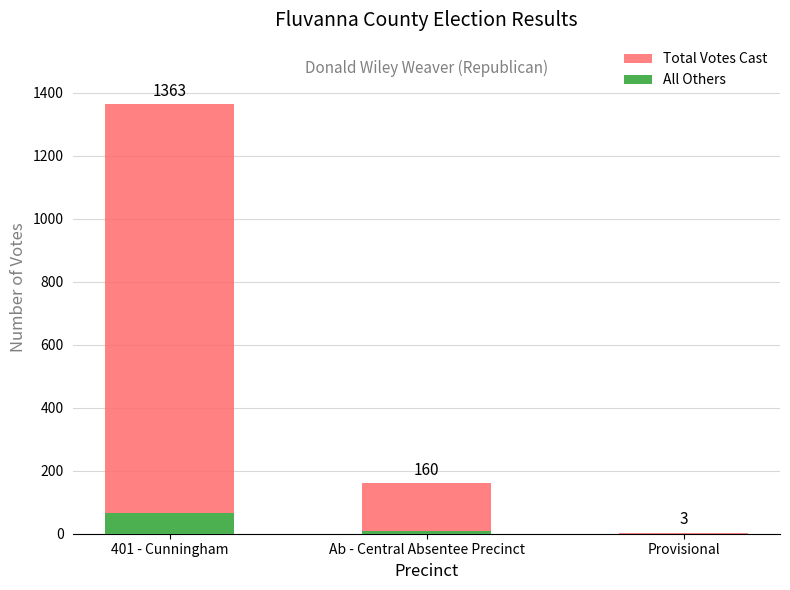

How many bars are there in total?

6